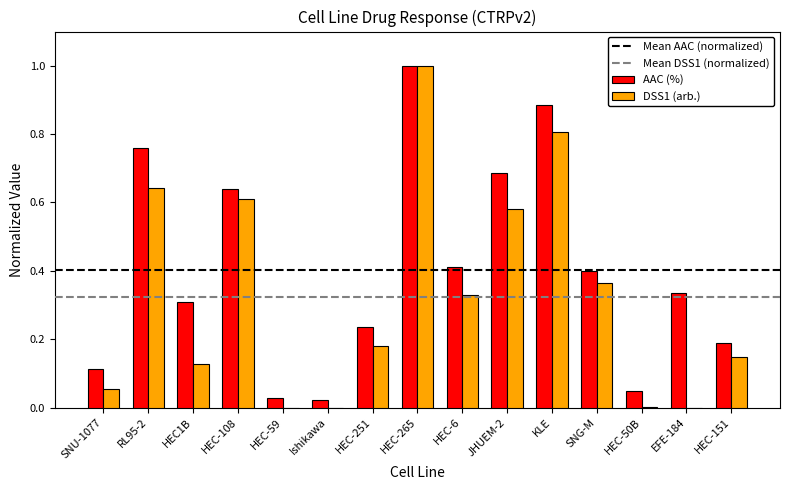

What is the sum of all AAC (%) values?

6.1